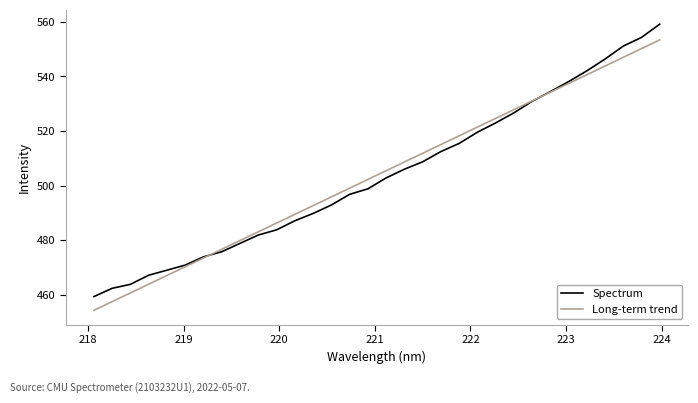

Reading right to left, extract all data points from this chart.

Spectrum: 559.1	554.3	551.1	546.4	542.0	538.1	534.4	530.9	526.7	523.0	519.6	515.5	512.5	508.7	506.0	502.8	498.9	496.8	492.9	489.8	487.2	483.8	481.9	478.9	475.8	474.0	470.9	469.1	467.2	463.9	462.4	459.4
Long-term trend: 553.4	550.2	547.0	543.8	540.6	537.4	534.2	531.0	527.8	524.6	521.4	518.3	515.1	511.9	508.7	505.5	502.3	499.1	495.9	492.7	489.5	486.3	483.1	479.9	476.7	473.5	470.3	467.1	464.0	460.8	457.6	454.4